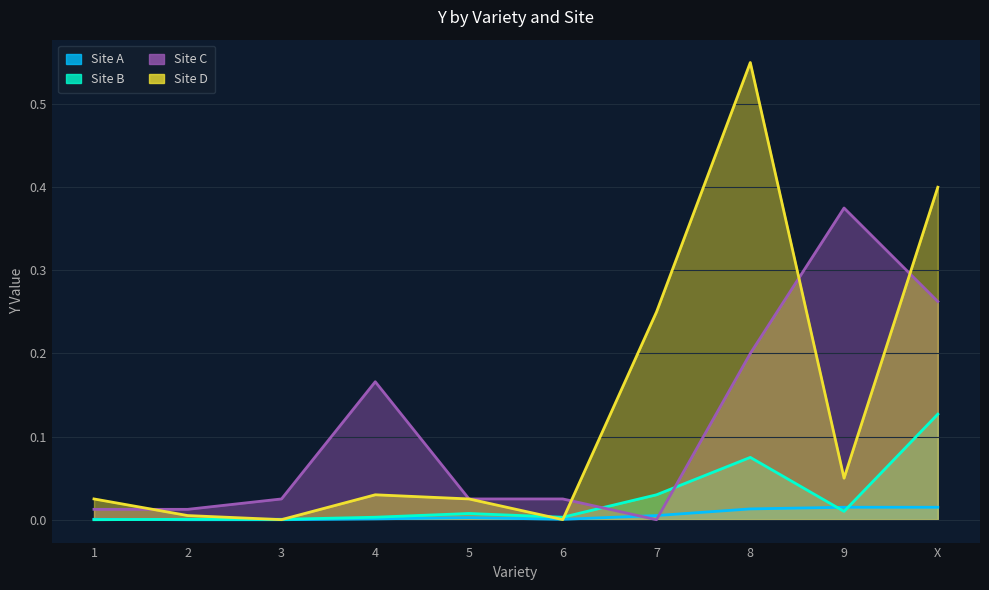

Is it true that Site A equals 0.0 at 6?

True